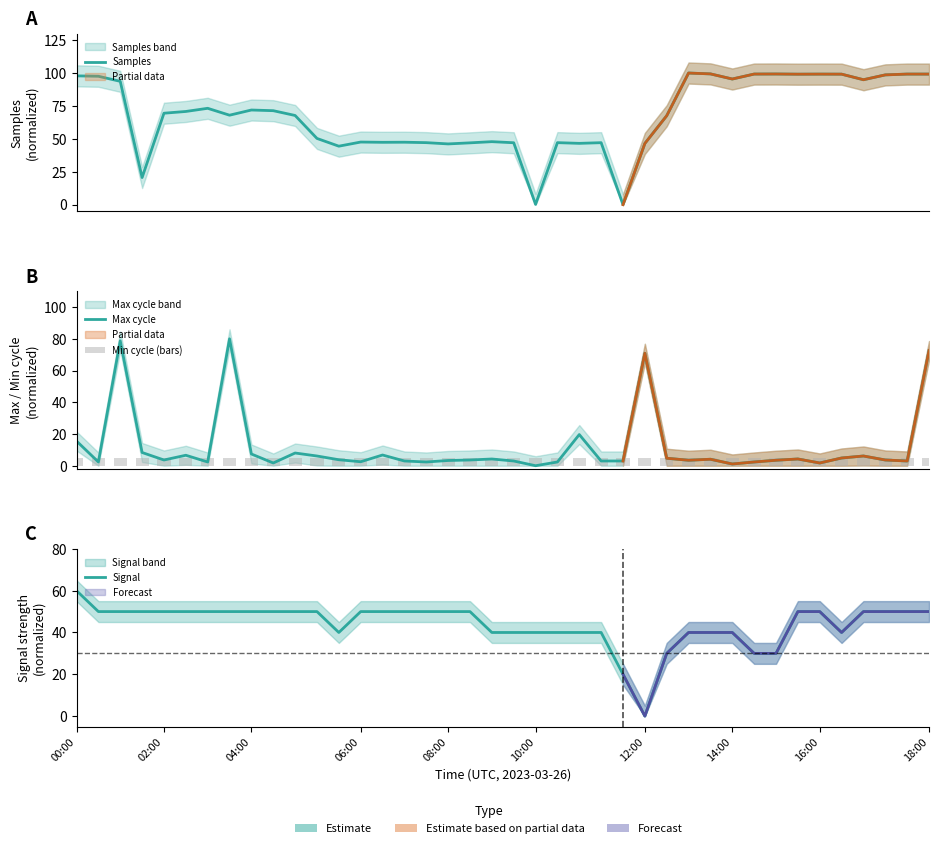

What is the difference between the highest and lowest values at 04:00?

66.9